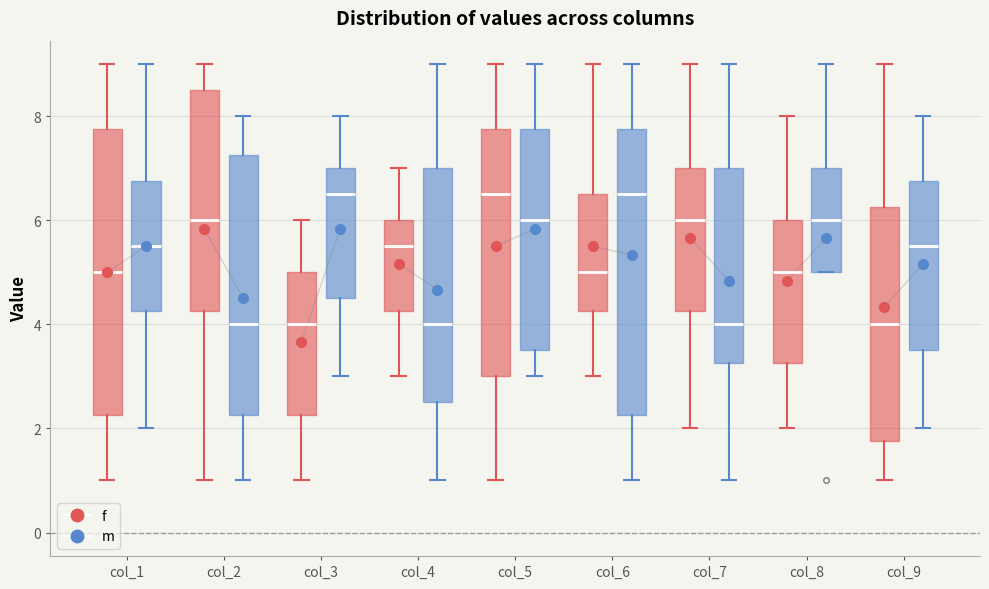

Reading left to right, read every box against the y-axis: the position of its median line, the range the box covers, and the ends of its whiskers. The values are not printed on the chart, so give them approximately, as read against the axis.

col_1 (f): median 5.0, box 2.2 to 7.8, whiskers 1.0 to 9.0
col_1 (m): median 5.6, box 4.2 to 6.8, whiskers 2.0 to 9.0
col_2 (f): median 6.0, box 4.2 to 8.6, whiskers 1.0 to 9.0
col_2 (m): median 4.0, box 2.2 to 7.2, whiskers 1.0 to 8.0
col_3 (f): median 4.0, box 2.2 to 5.0, whiskers 1.0 to 6.0
col_3 (m): median 6.6, box 4.6 to 7.0, whiskers 3.0 to 8.0
col_4 (f): median 5.6, box 4.2 to 6.0, whiskers 3.0 to 7.0
col_4 (m): median 4.0, box 2.6 to 7.0, whiskers 1.0 to 9.0
col_5 (f): median 6.6, box 3.0 to 7.8, whiskers 1.0 to 9.0
col_5 (m): median 6.0, box 3.6 to 7.8, whiskers 3.0 to 9.0
col_6 (f): median 5.0, box 4.2 to 6.6, whiskers 3.0 to 9.0
col_6 (m): median 6.6, box 2.2 to 7.8, whiskers 1.0 to 9.0
col_7 (f): median 6.0, box 4.2 to 7.0, whiskers 2.0 to 9.0
col_7 (m): median 4.0, box 3.2 to 7.0, whiskers 1.0 to 9.0
col_8 (f): median 5.0, box 3.2 to 6.0, whiskers 2.0 to 8.0
col_8 (m): median 6.0, box 5.0 to 7.0, whiskers 5.0 to 9.0
col_9 (f): median 4.0, box 1.8 to 6.2, whiskers 1.0 to 9.0
col_9 (m): median 5.6, box 3.6 to 6.8, whiskers 2.0 to 8.0